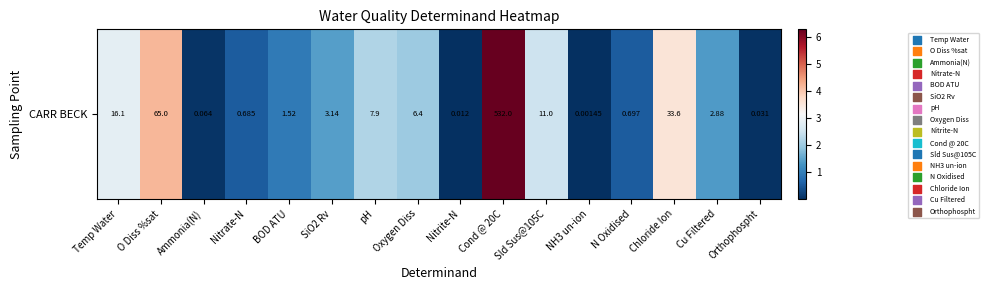

At which label is the value closest to 3?

Temp Water